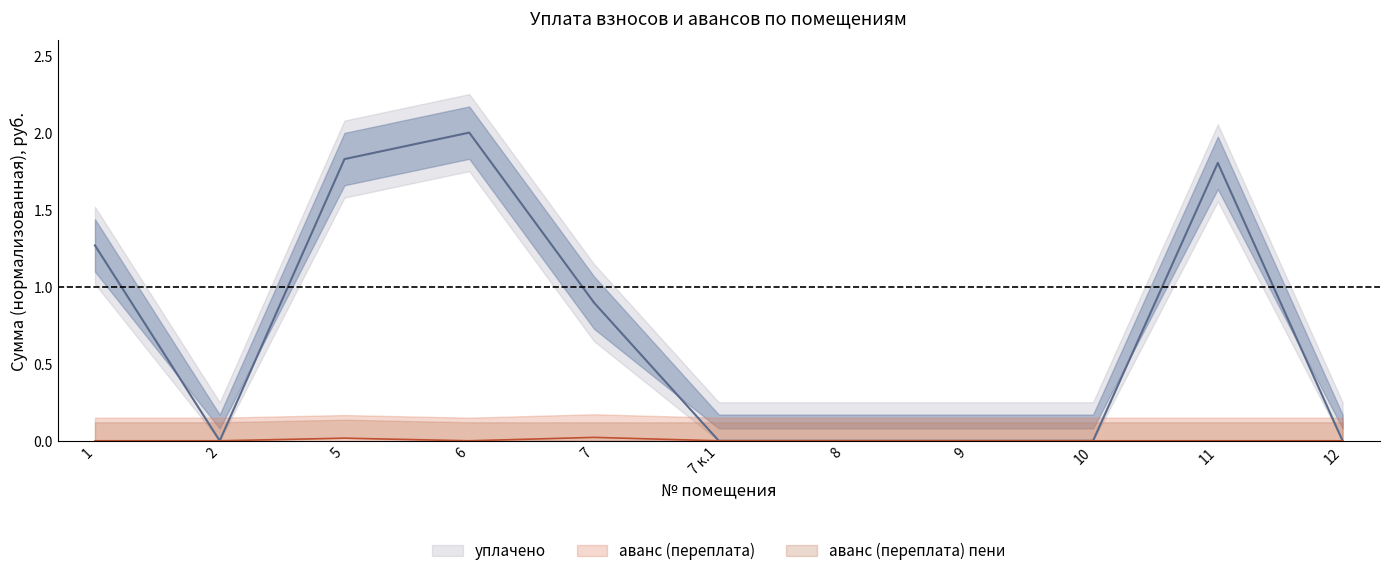

What position from the left is 7?

5